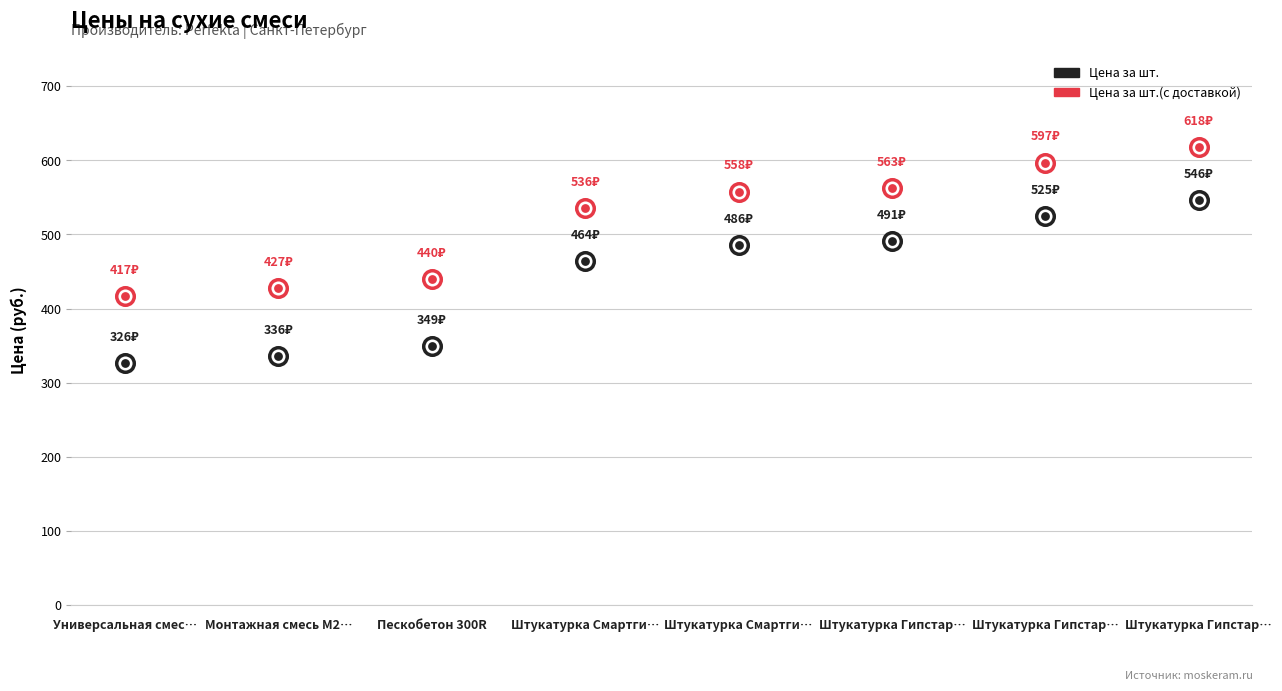

Which series contains the lowest Y value?

Цена за шт.